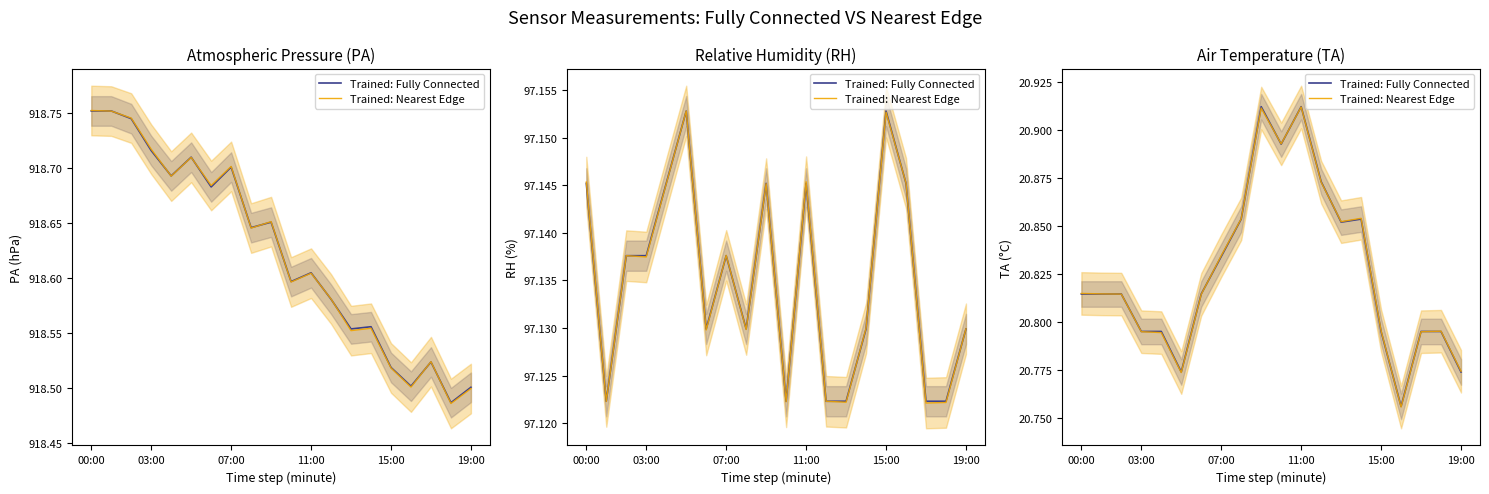

Rank the series by their average value, from highest to lowest.

Trained: Fully Connected, Trained: Nearest Edge